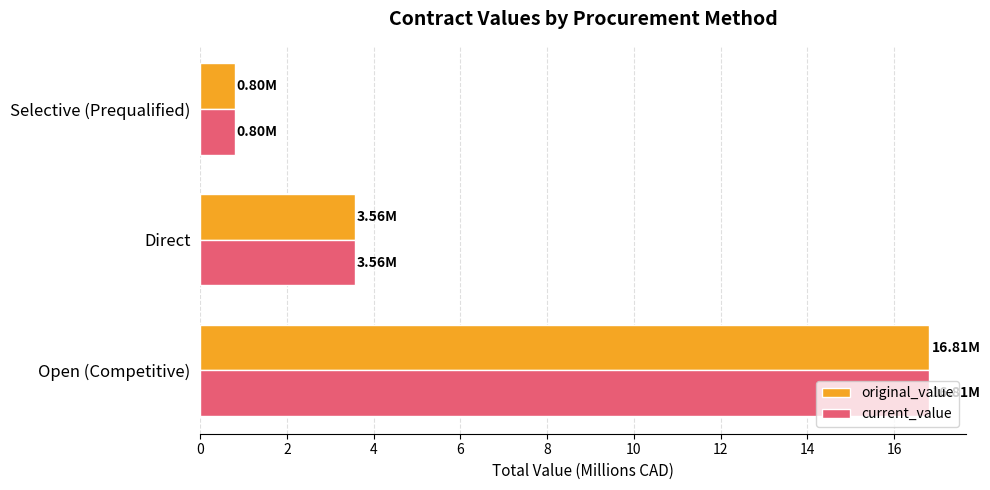

Rank the categories by current_value value from highest to lowest.

Open (Competitive), Direct, Selective (Prequalified)